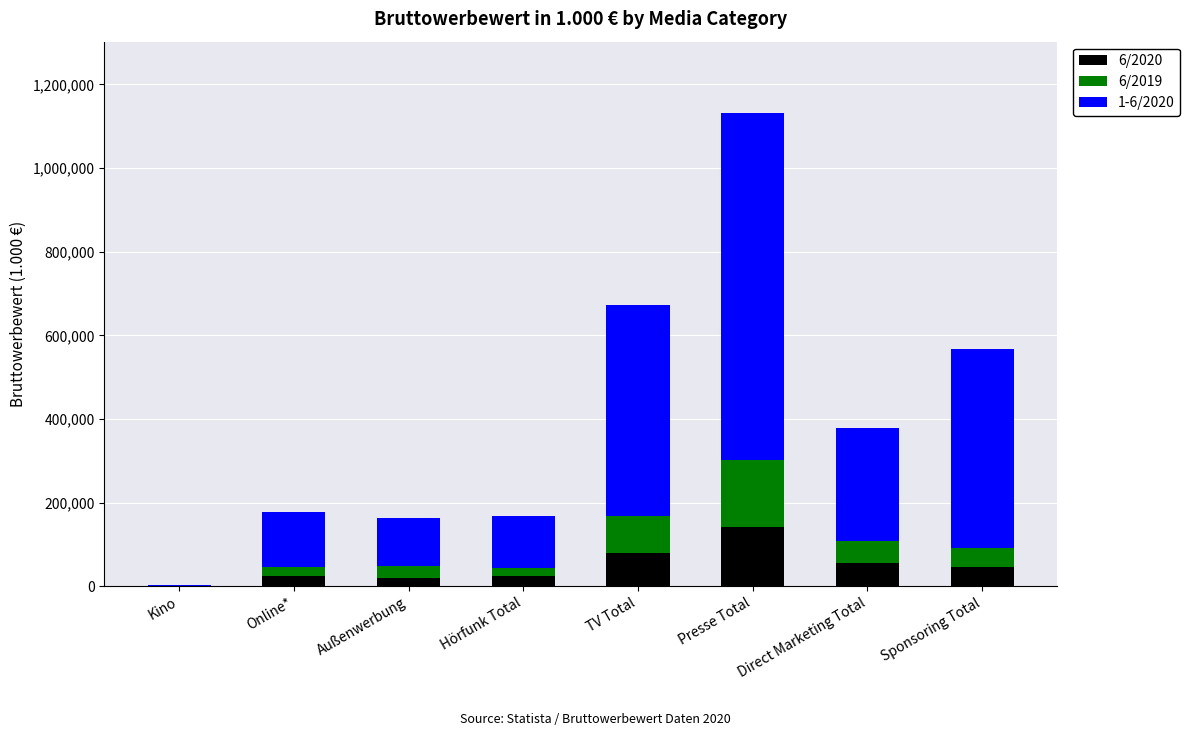

At which category is the sum across all series the highest?

Presse Total